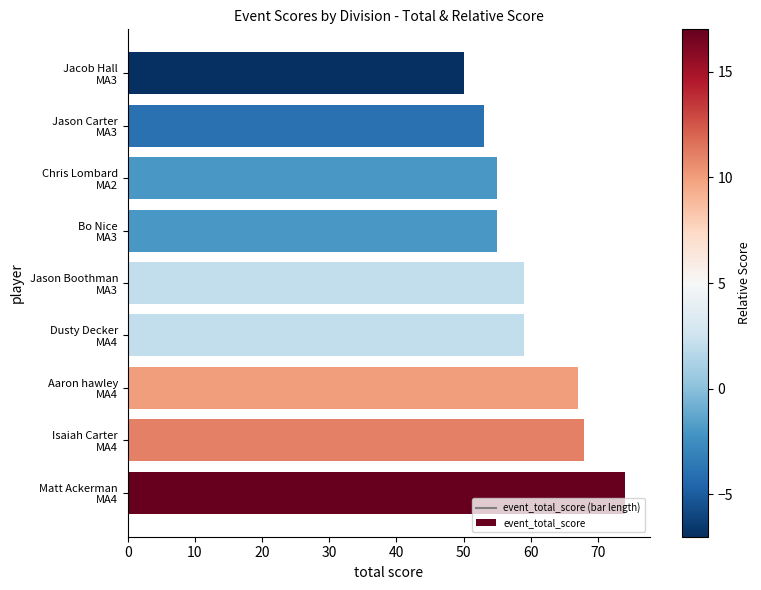

What is the sum of all values?

540